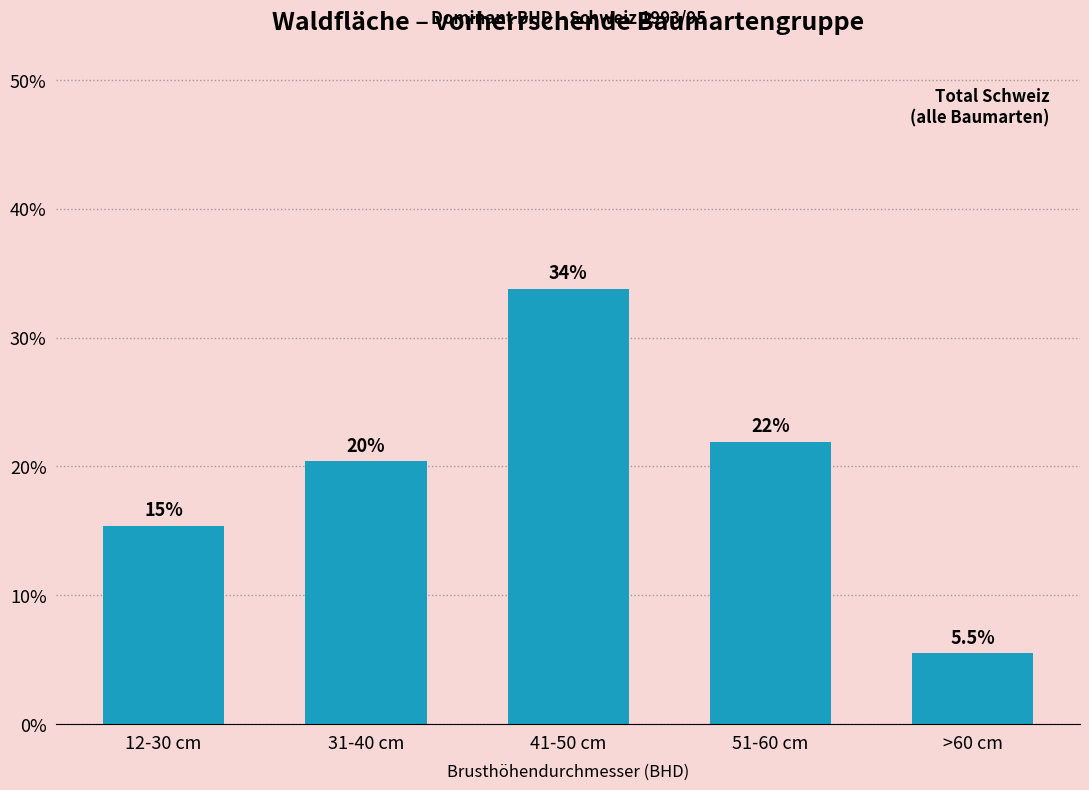

Does the chart contain any negative values?

No